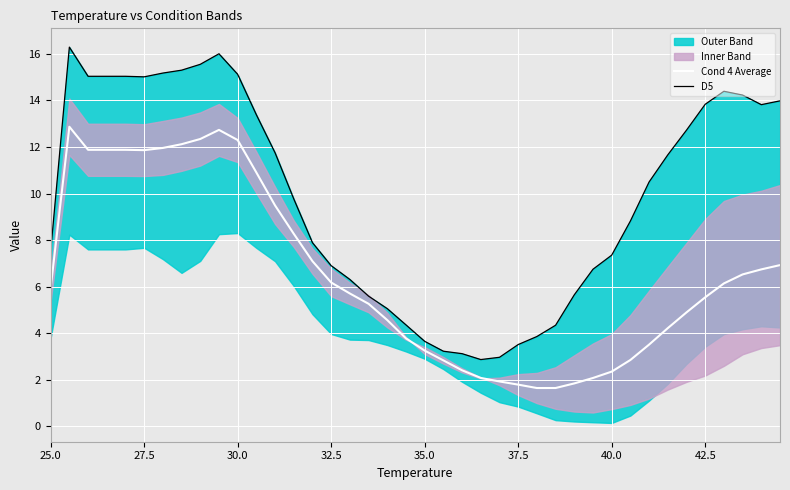

What is the maximum value for Cond 4 Average?

12.9